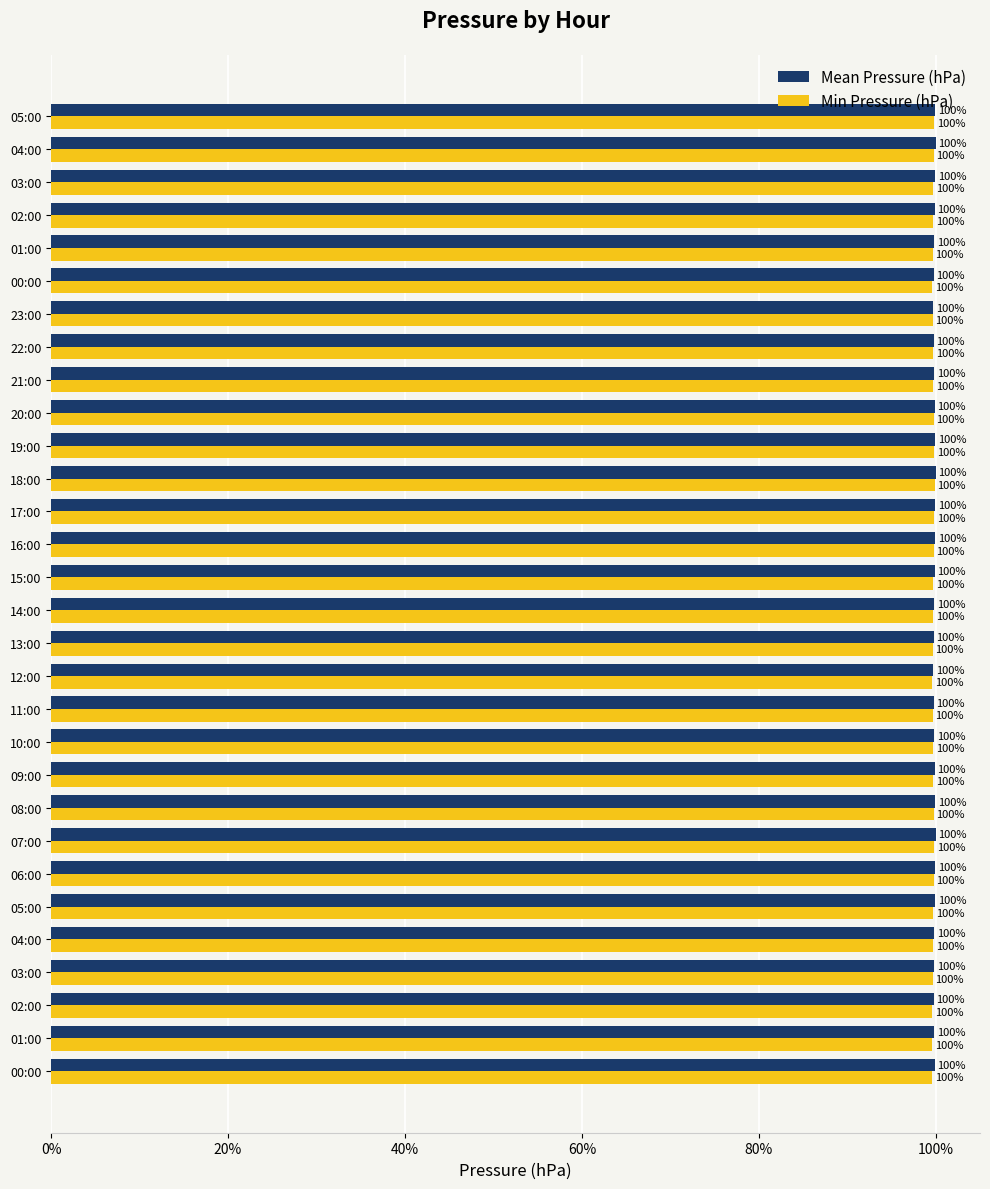

How many distinct data groups are displayed?

2